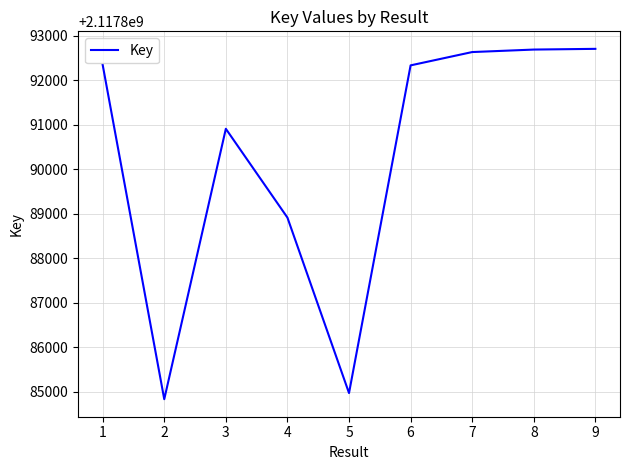

What is the sum of the values at 2 and 1?

4235777181